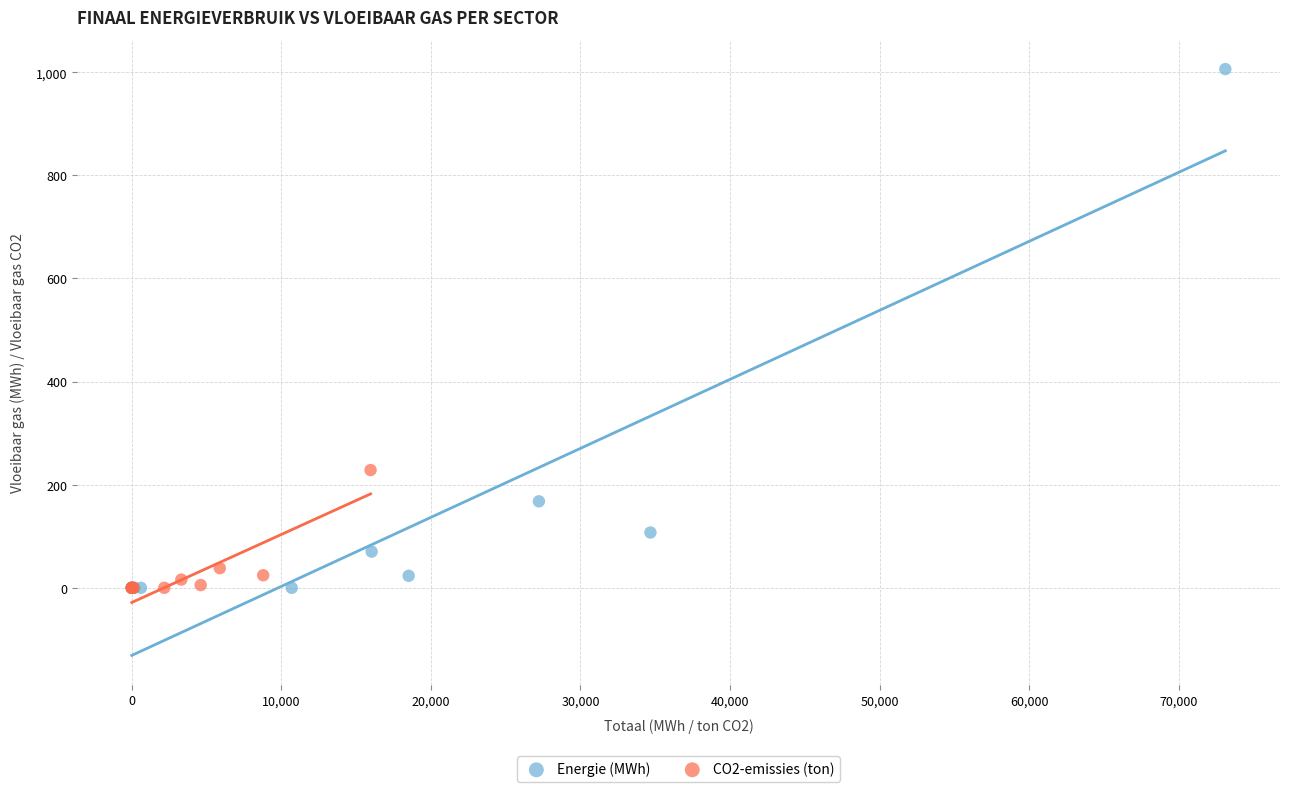

Which series has the largest Y range (max minus min)?

Energie (MWh)